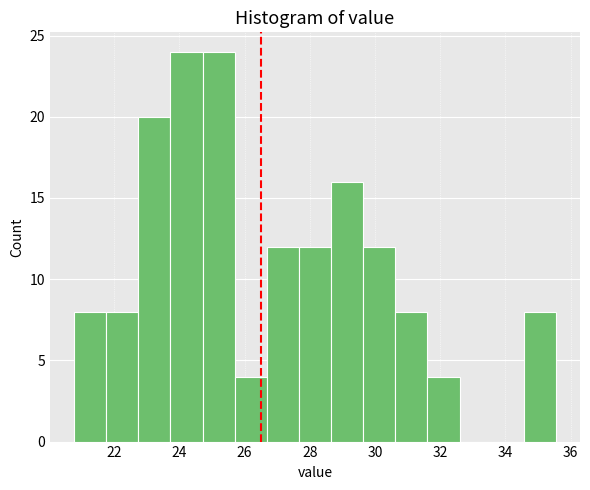

How tall is the bar that spans 22.8 to 23.8 on the x-axis? Neither the bar edges nor the heights are printed on the chart, so give them approximately, as read against the axes.

20